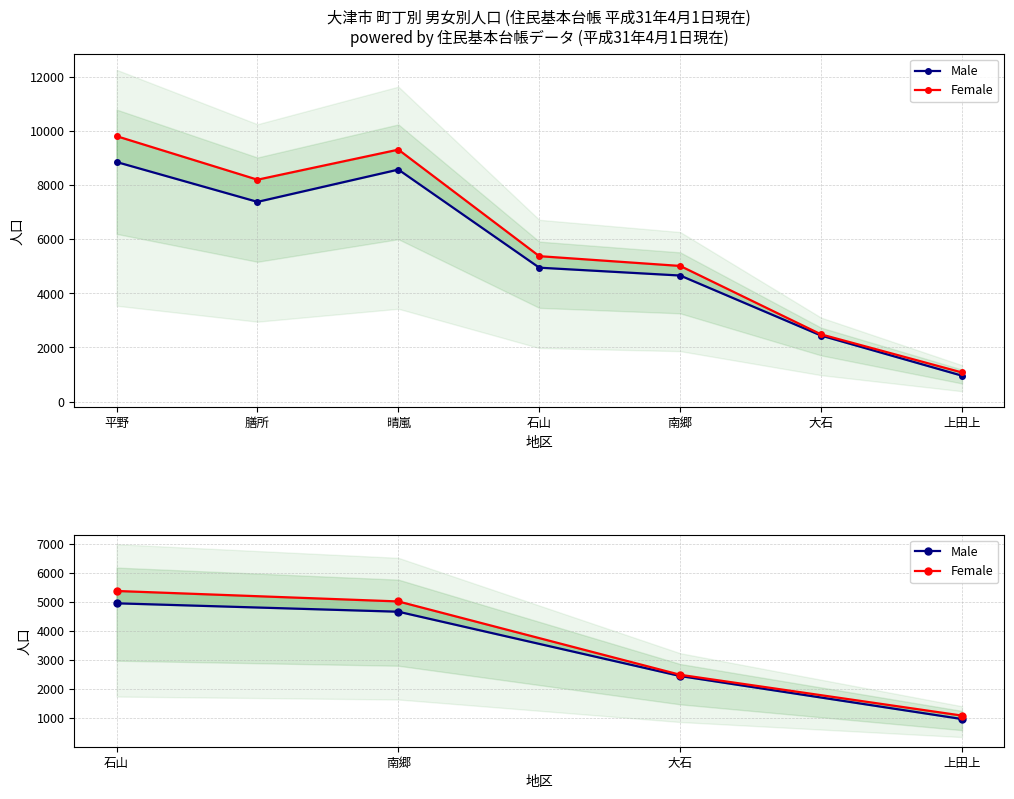

Where does the Female series first go above 5009?

石山